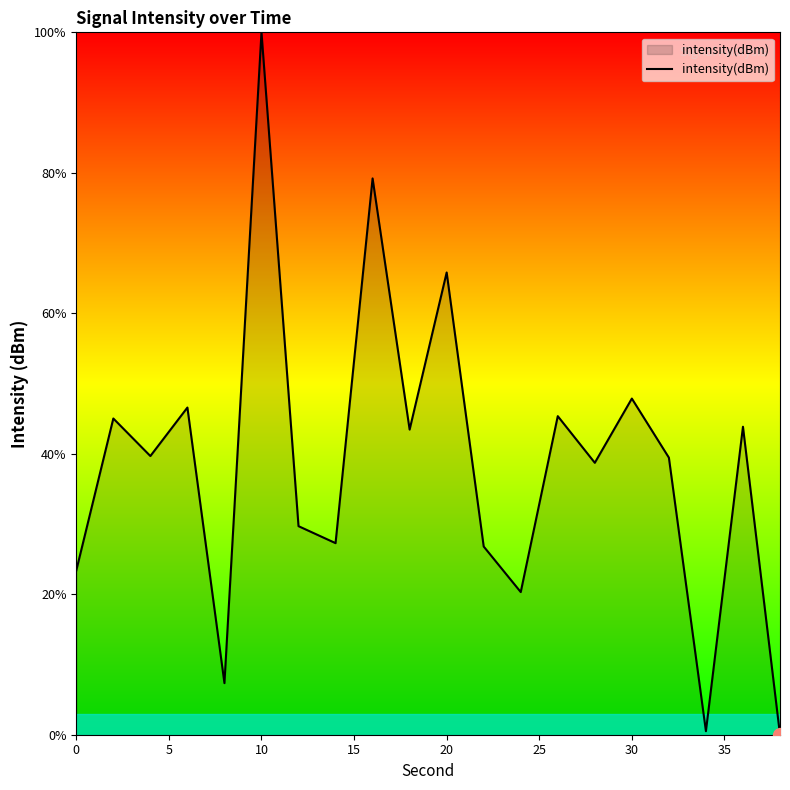

What is the greatest value displayed?

100.0